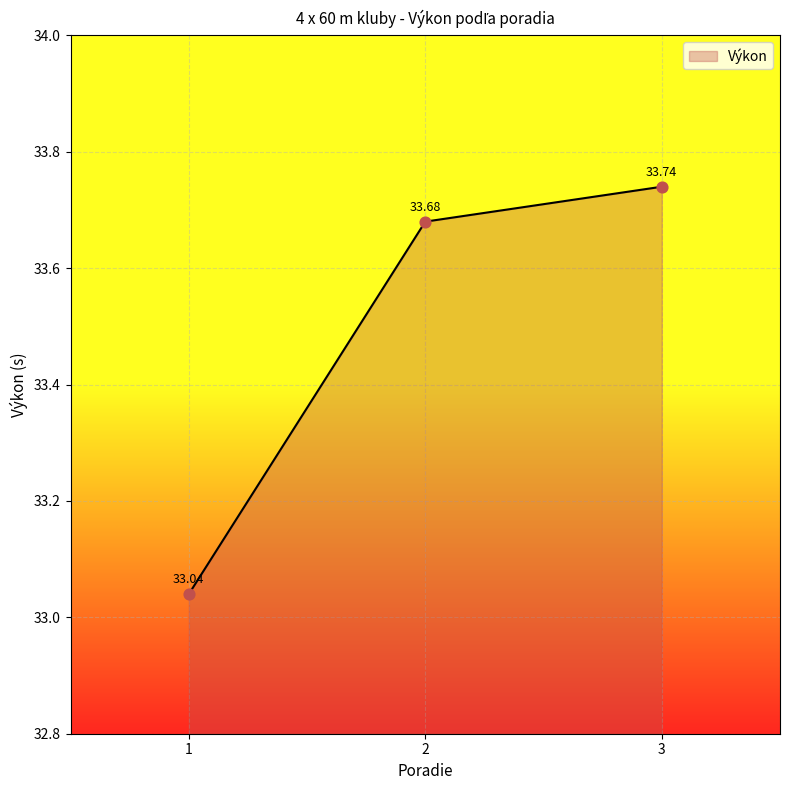

What is the change in value from 1 to 3?

+0.7